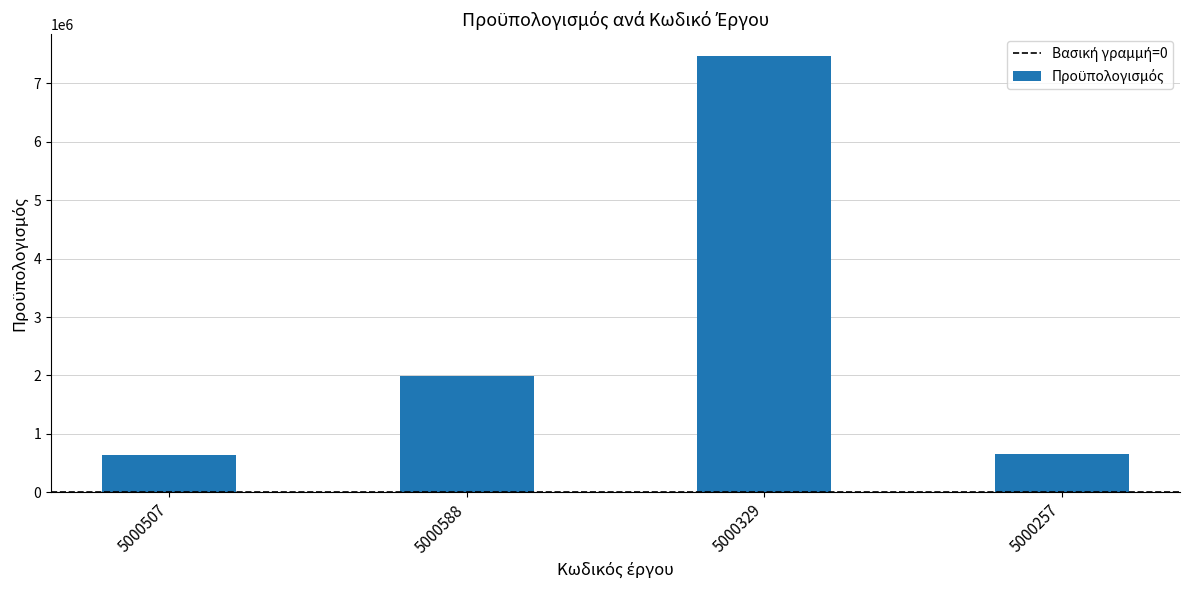

Read the value at 5000588.

1983660.0